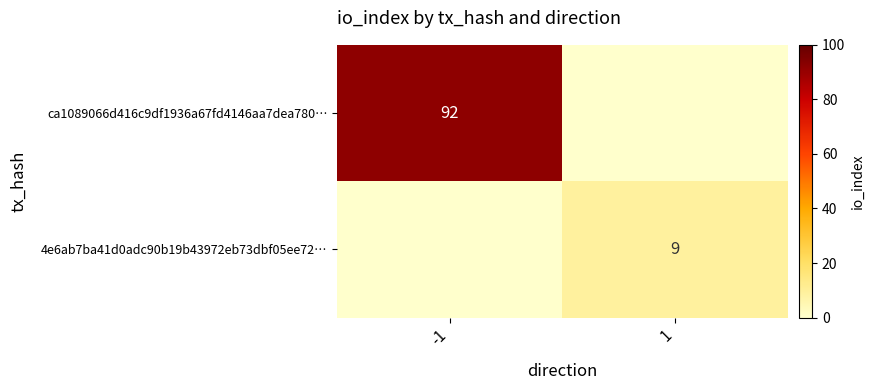

Is the value of 4e6ab7ba41d0adc90b19b43972eb73dbf05ee72… at 1 greater than the value of ca1089066d416c9df1936a67fd4146aa7dea780… at -1?

No